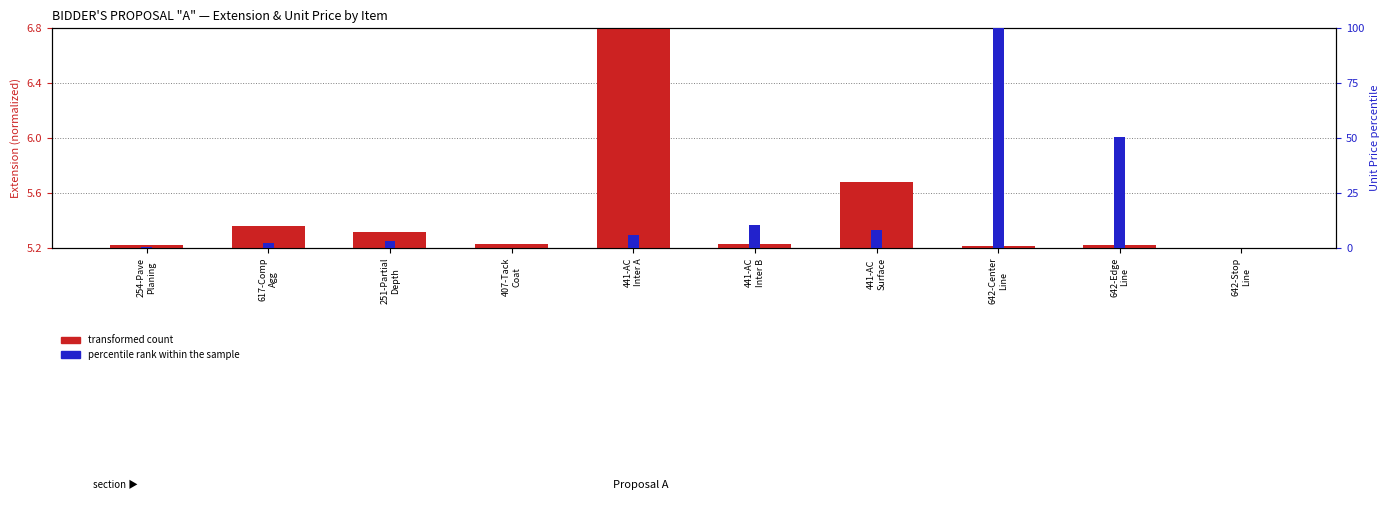

How many distinct data groups are displayed?

2